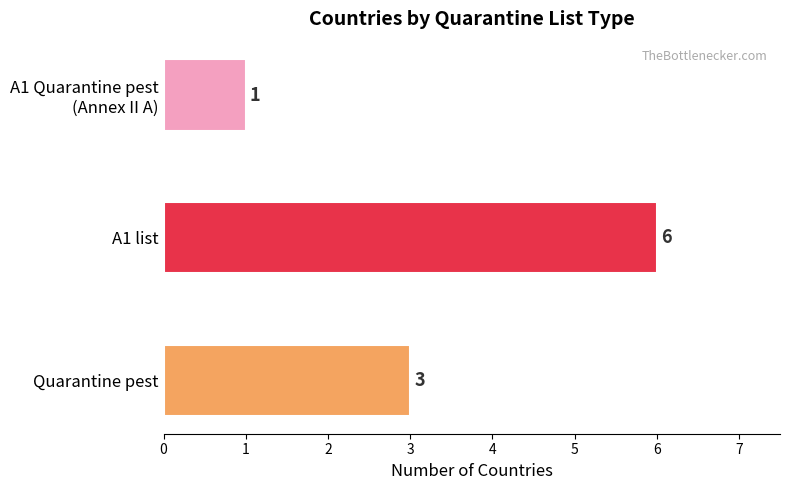

What is the greatest value displayed?

6